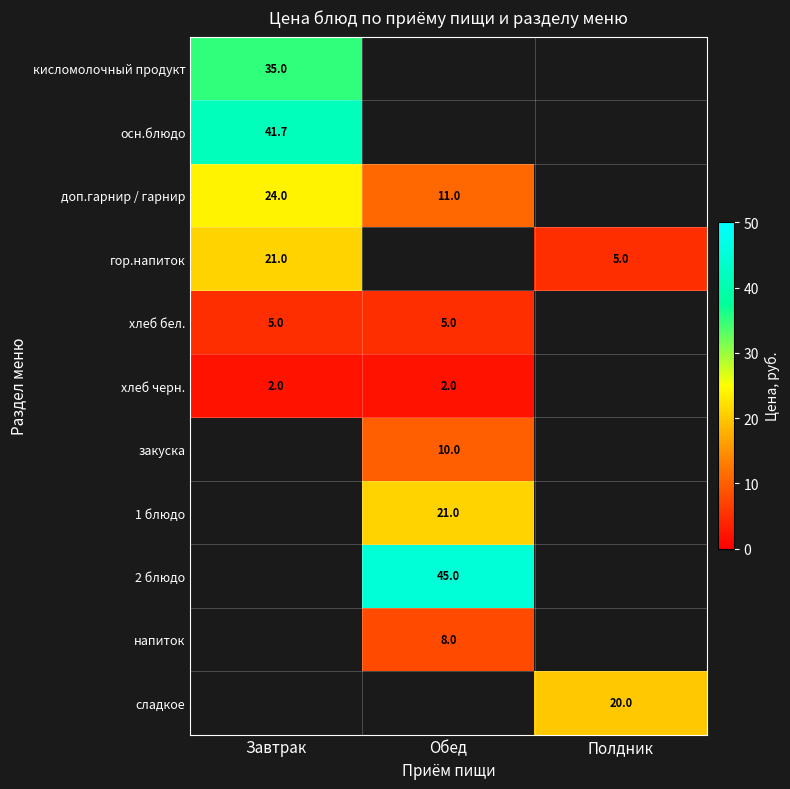

True or false: хлеб бел. has a value of 2.8 at Завтрак.

False